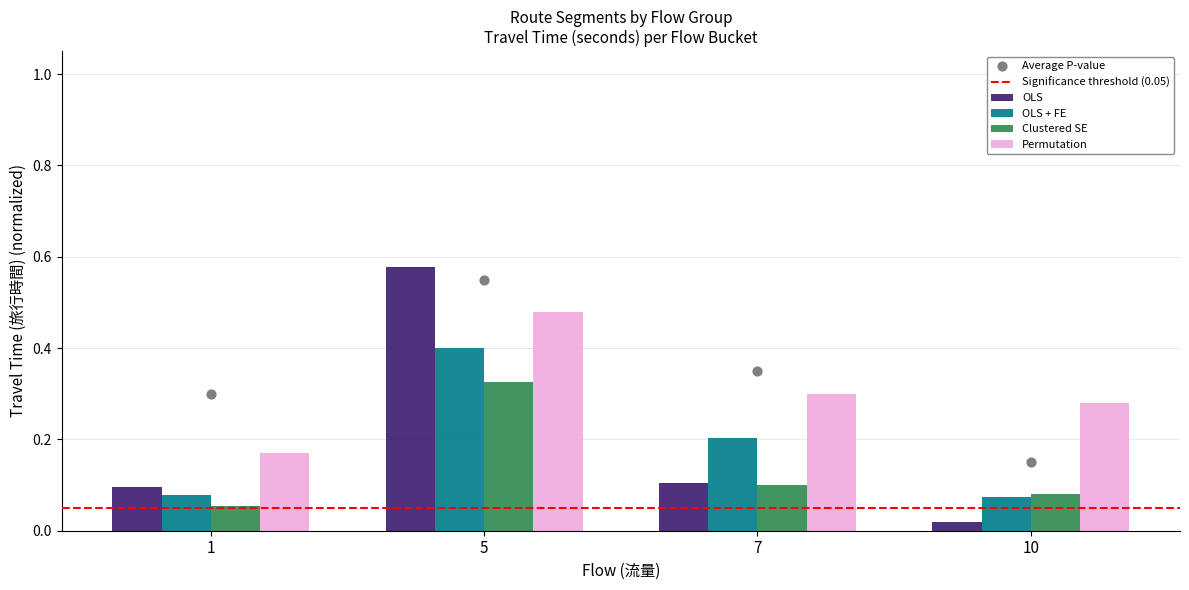

At which category is the sum across all series the highest?

5